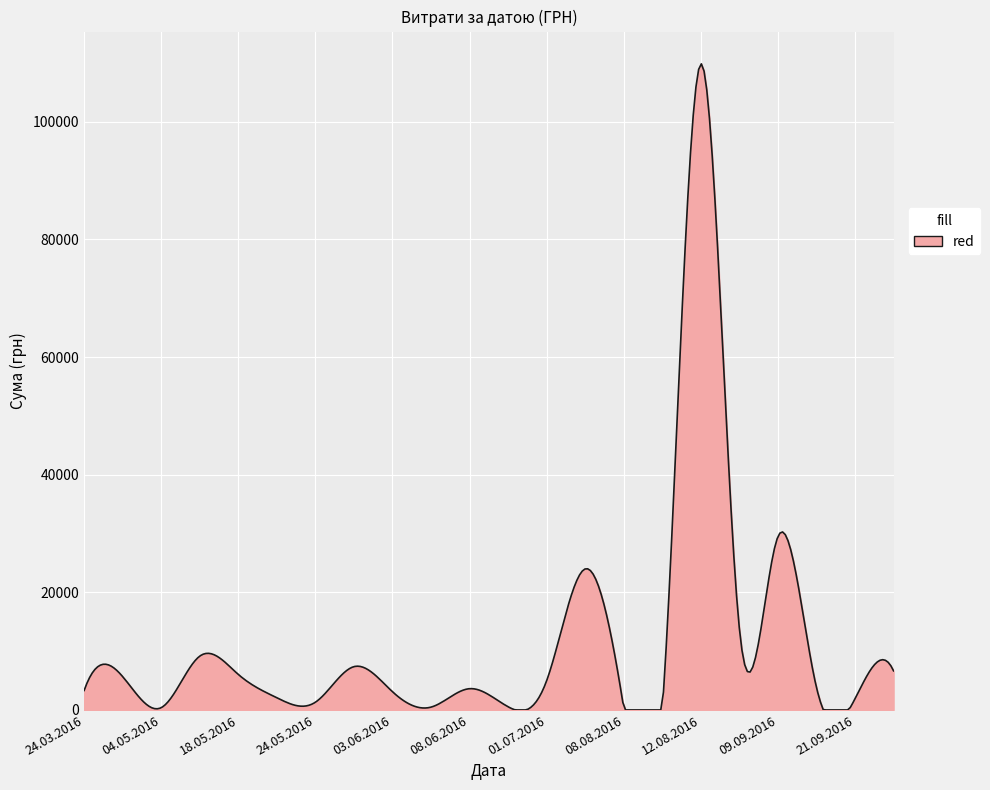

What is the difference between the maximum and minimum values?

109864.8